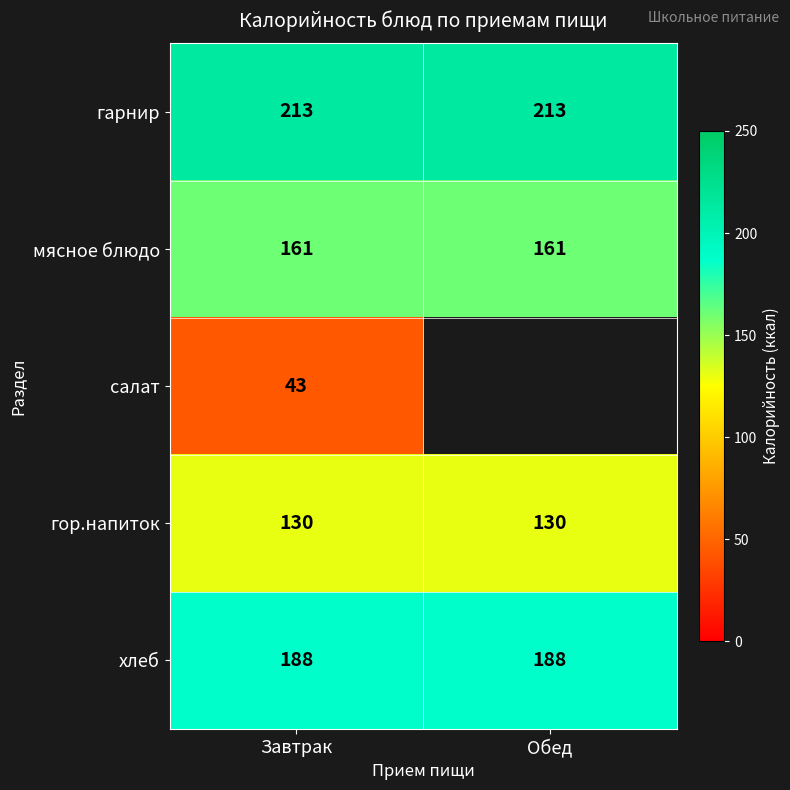

What value does the хлеб series have at Завтрак?

188